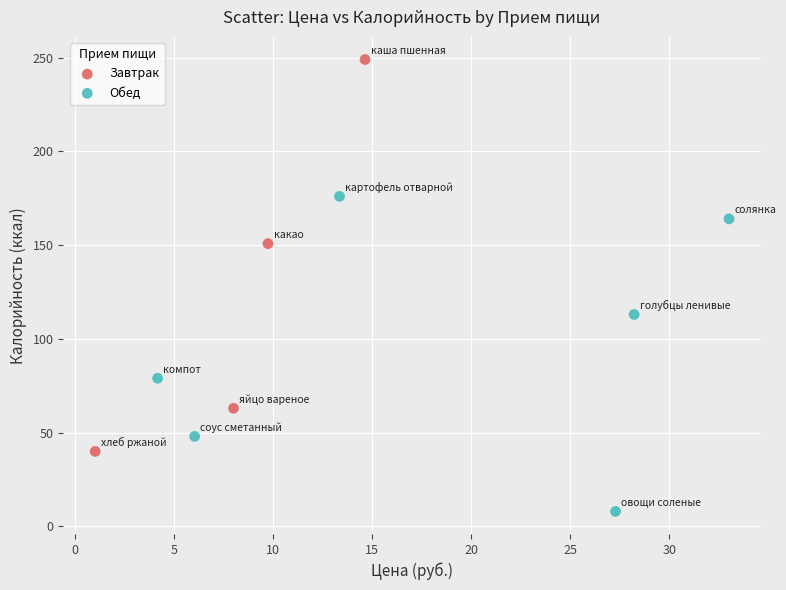

What are all the series names shown in the legend?

Завтрак, Обед